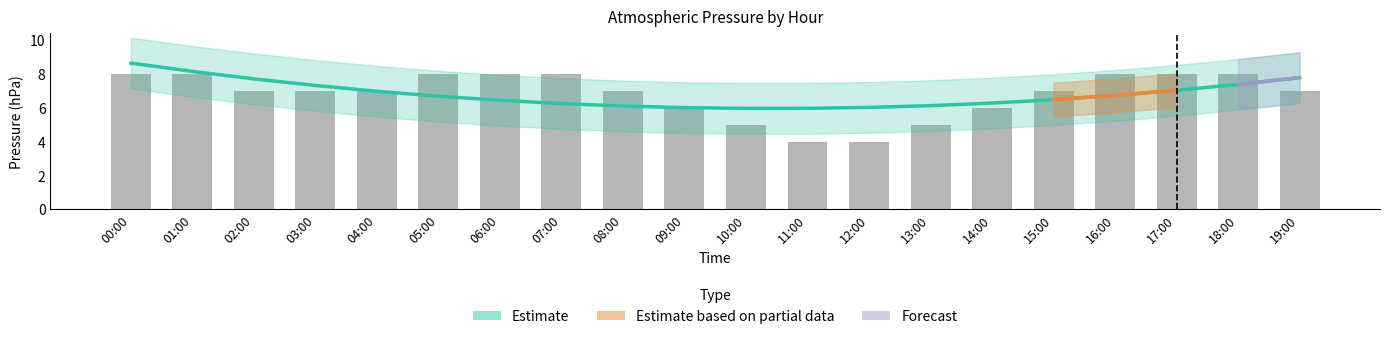

Reading left to right, list all the values displayed in this chart.

00:00=8	01:00=8	02:00=7	03:00=7	04:00=7	05:00=8	06:00=8	07:00=8	08:00=7	09:00=6	10:00=5	11:00=4	12:00=4	13:00=5	14:00=6	15:00=7	16:00=8	17:00=8	18:00=8	19:00=7